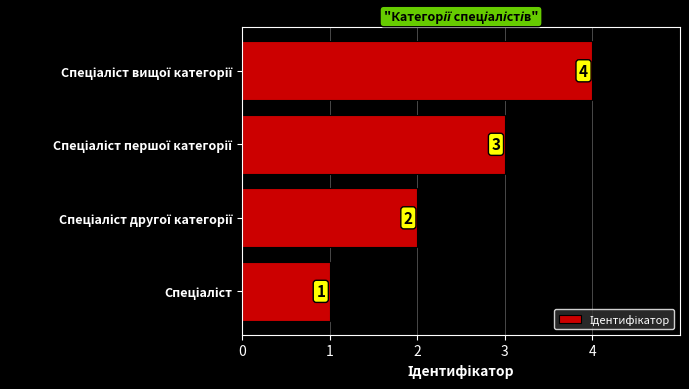

What is the maximum value shown in the chart?

4